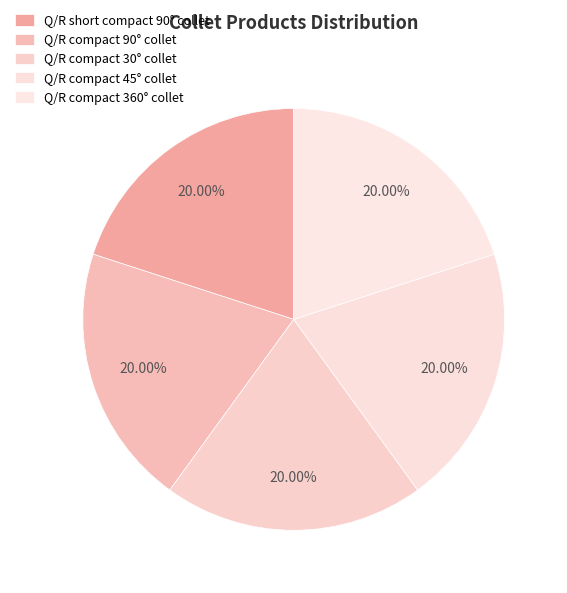

What is the total percentage of Q/R compact 360° collet and Q/R short compact 90° collet?

40.0%